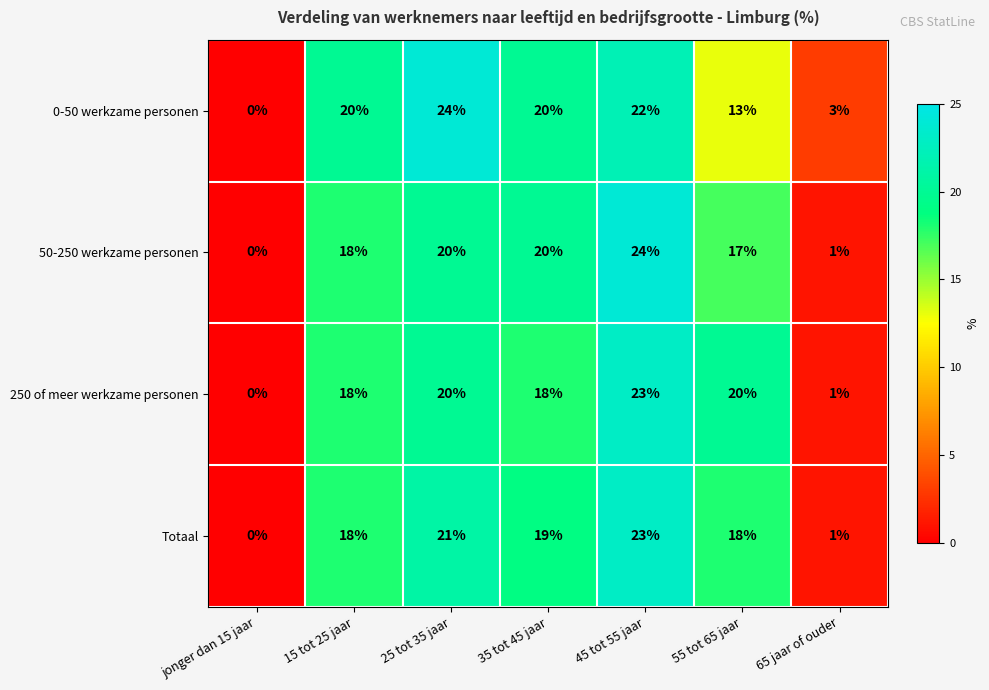

Count the number of categories in the chart.

7